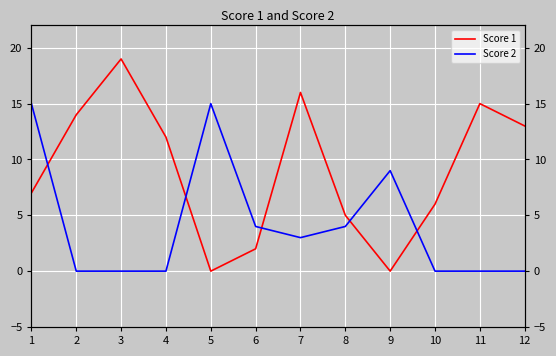

Reading left to right, list all the values displayed in this chart.

Score 1: 7	14	19	12	0	2	16	5	0	6	15	13
Score 2: 15	0	0	0	15	4	3	4	9	0	0	0